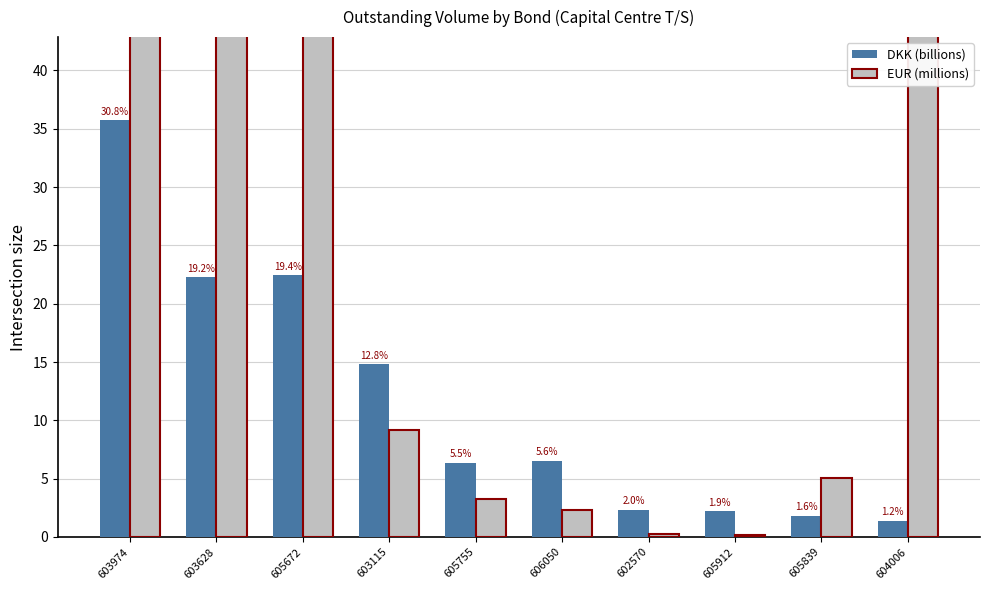

List the labels in order of EUR (millions) value, largest first.

603974, 603628, 604006, 605672, 603115, 605839, 605755, 606050, 602570, 605912